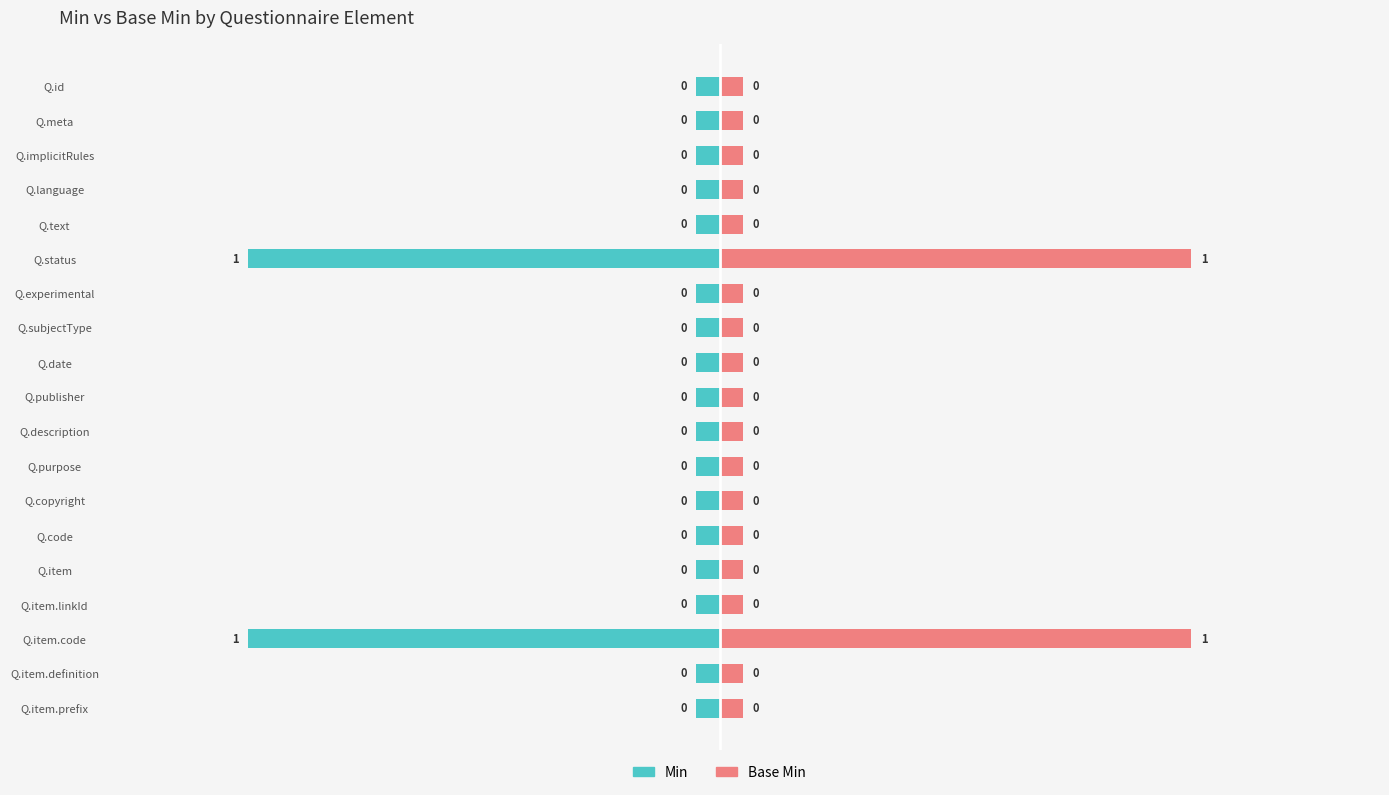

What is the greatest value displayed?

1